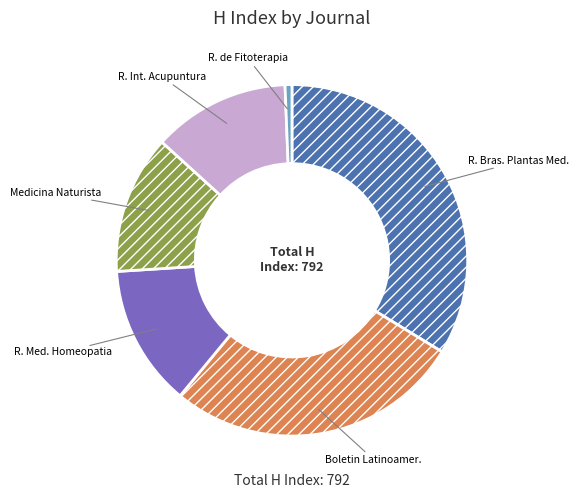

How many slices are in this pie chart?

6